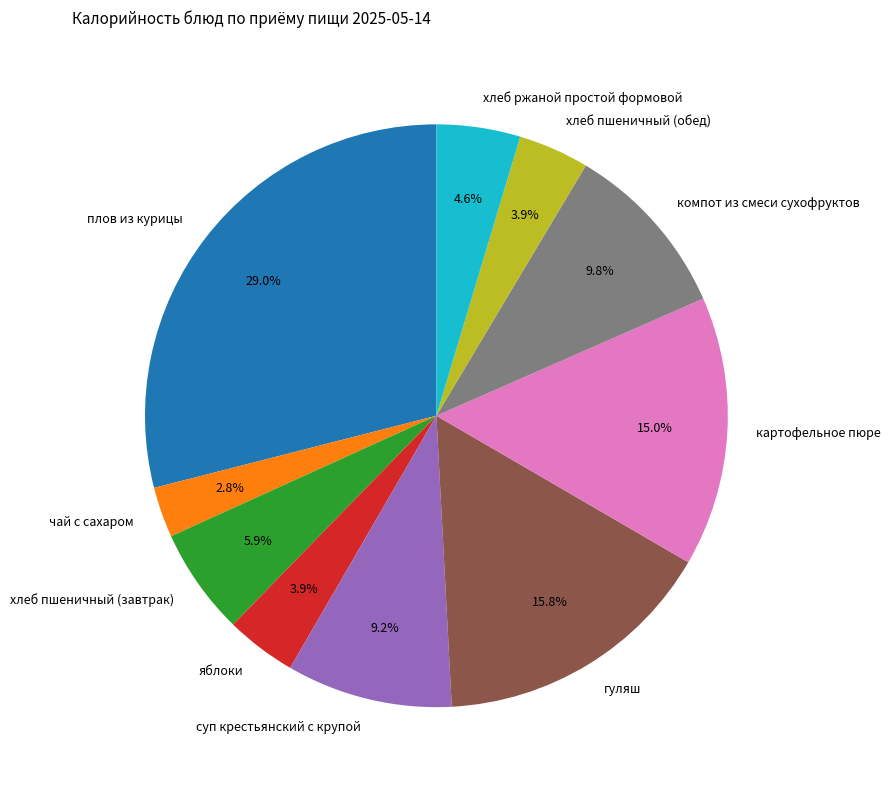

What is the ratio of the value at хлеб ржаной простой формовой to the value at хлеб пшеничный (обед)?

1.2